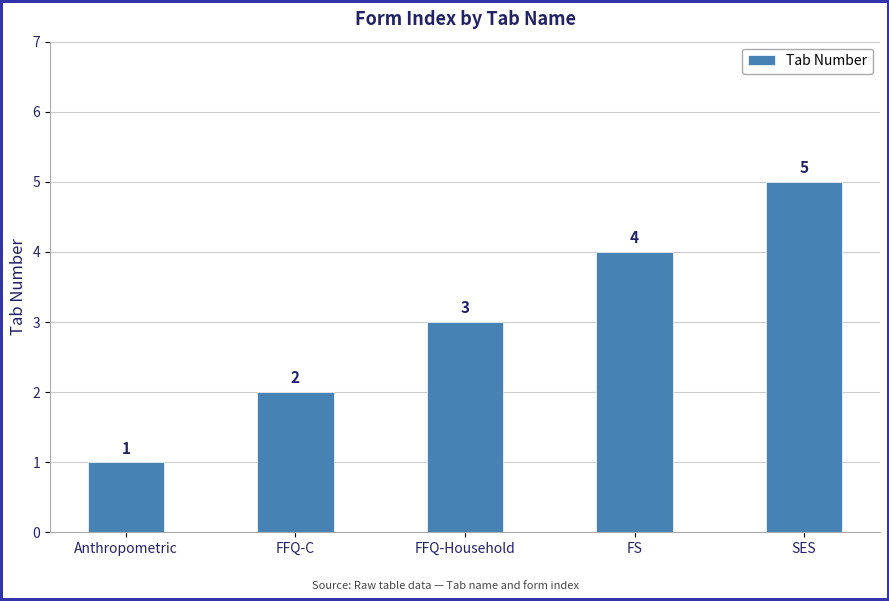

Reading left to right, list all the values displayed in this chart.

1	2	3	4	5